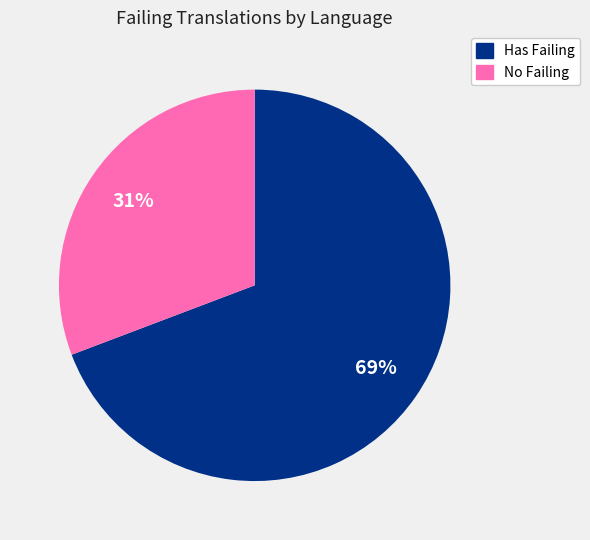

Is there a majority slice in this chart?

Yes